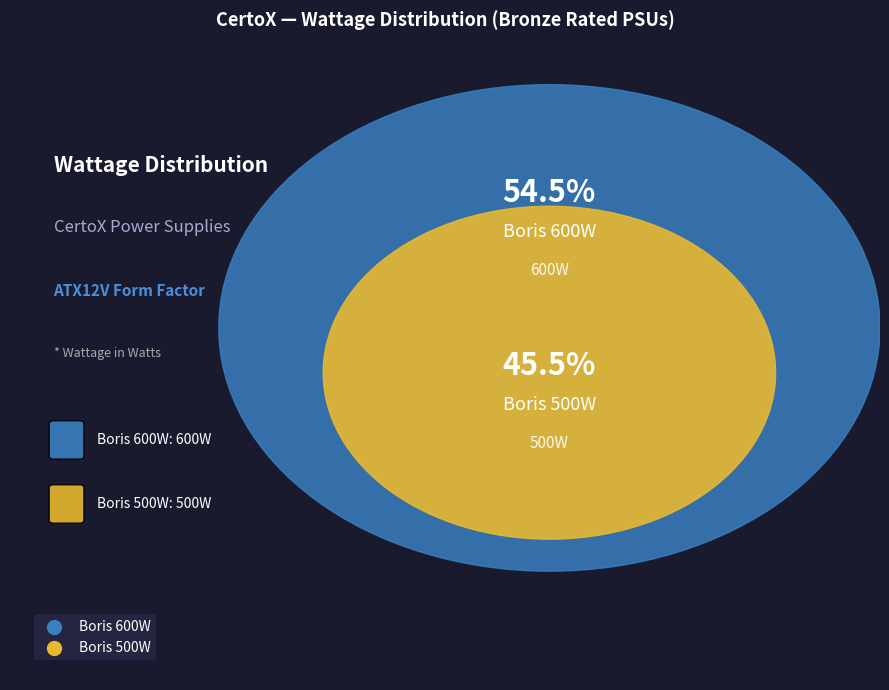

Approximately how many times larger is the value at Boris 500W compared to Boris 600W?

0.8